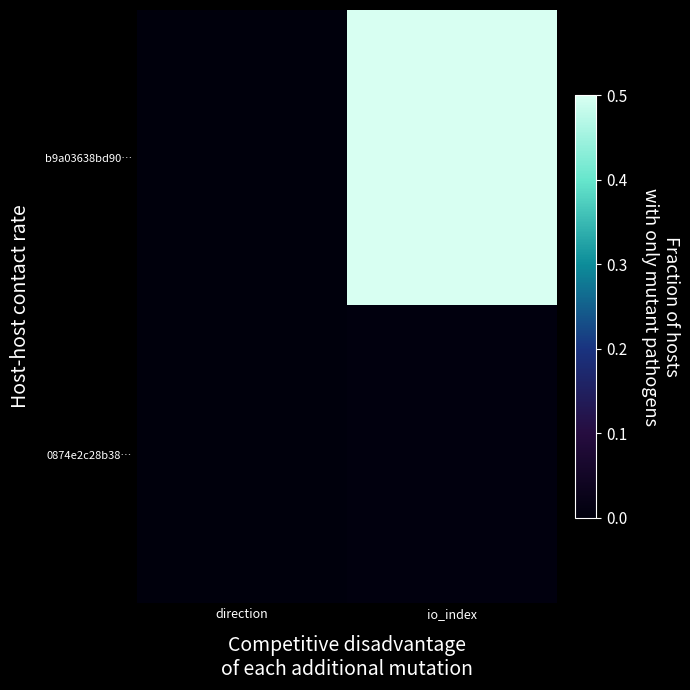

How many series are shown in this chart?

2